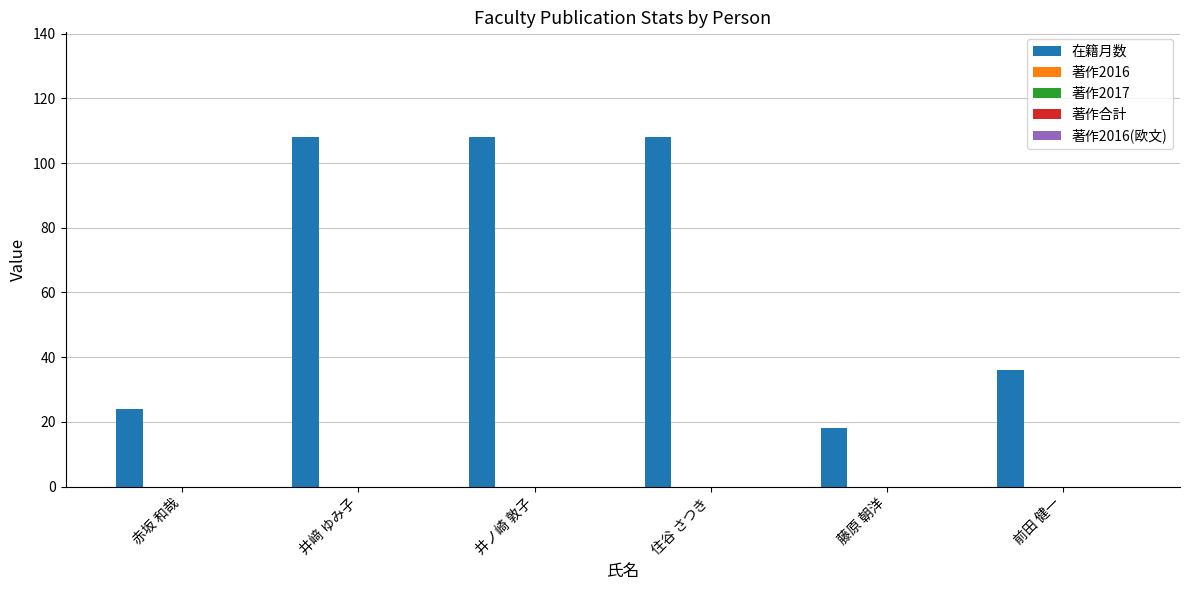

What is the average value?

67